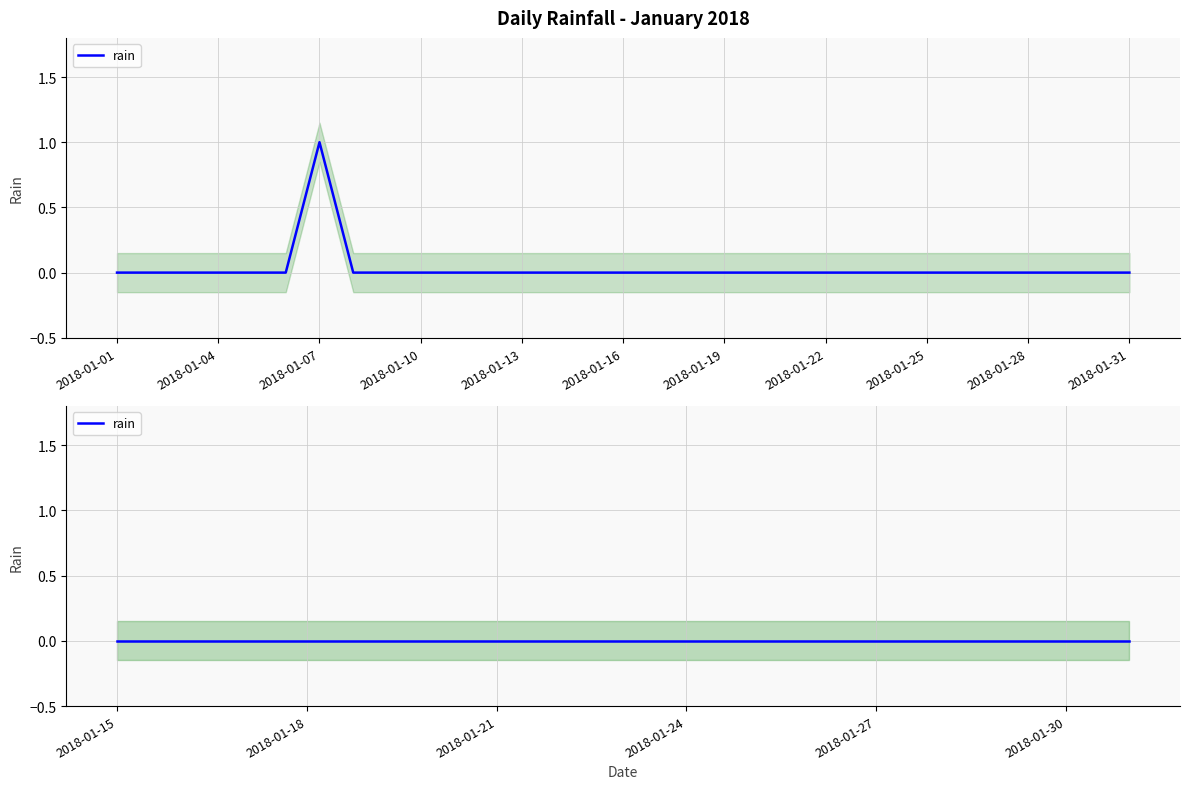

What is the greatest value displayed?

1